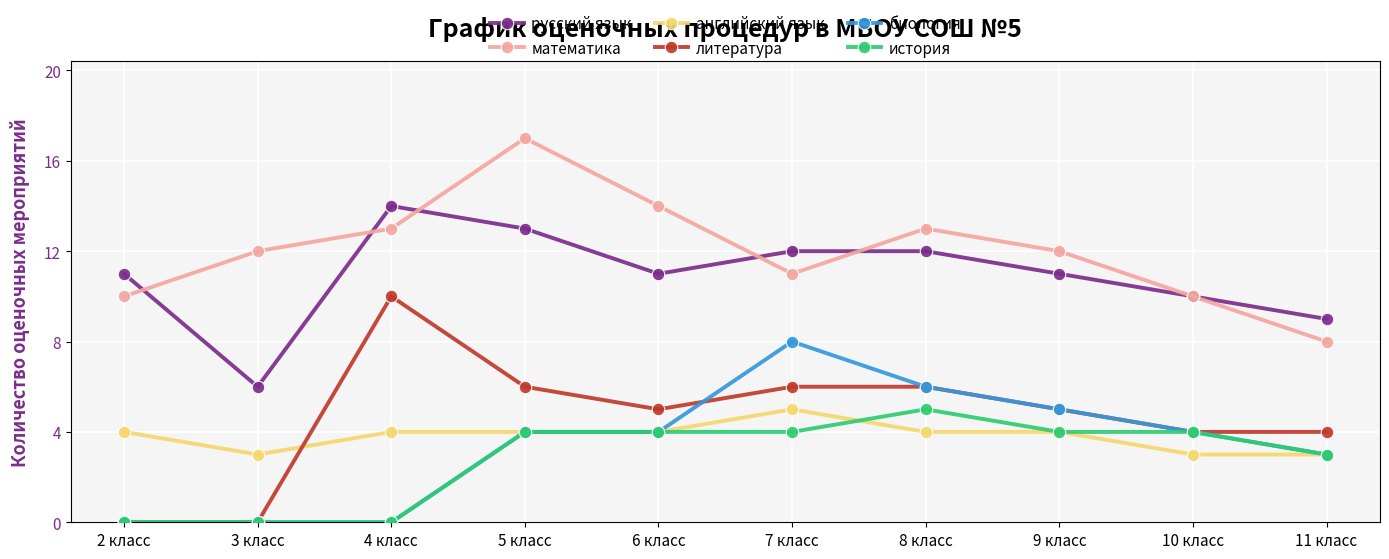

Count the number of categories in the chart.

10